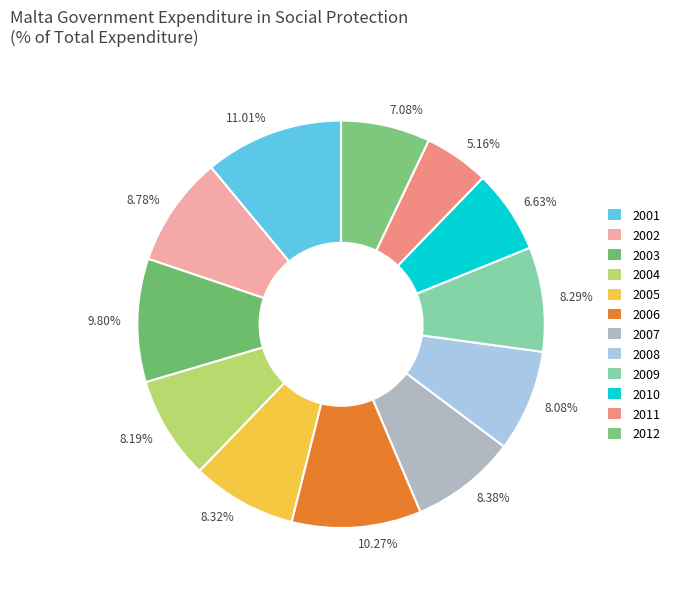

Approximately how many times larger is the value at 2001 compared to 2004?

1.3